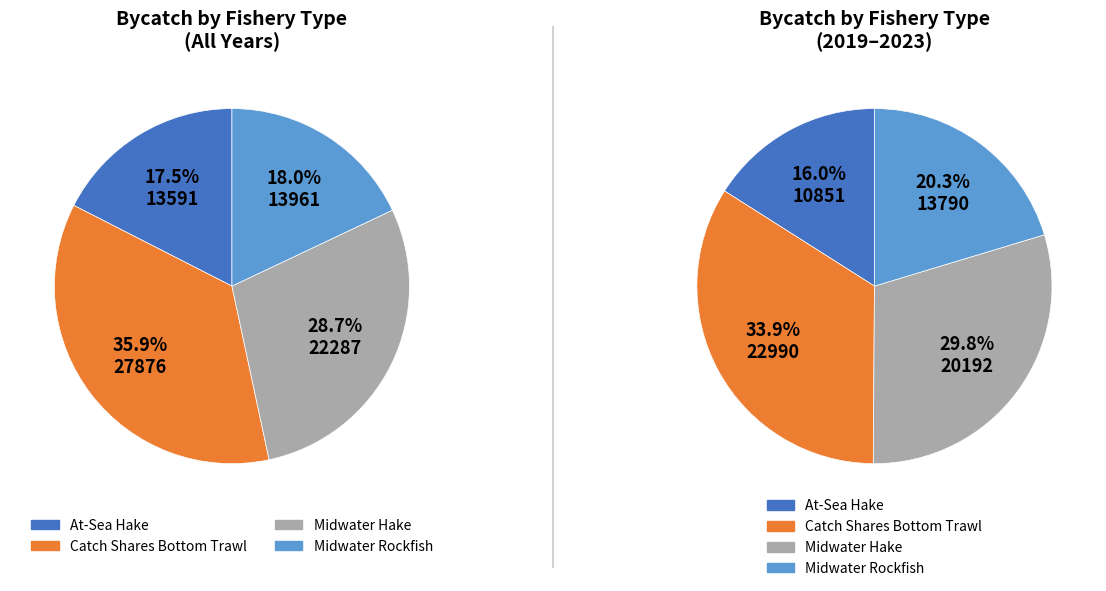

Is the sum of Midwater Hake and 4 greater than half?

No